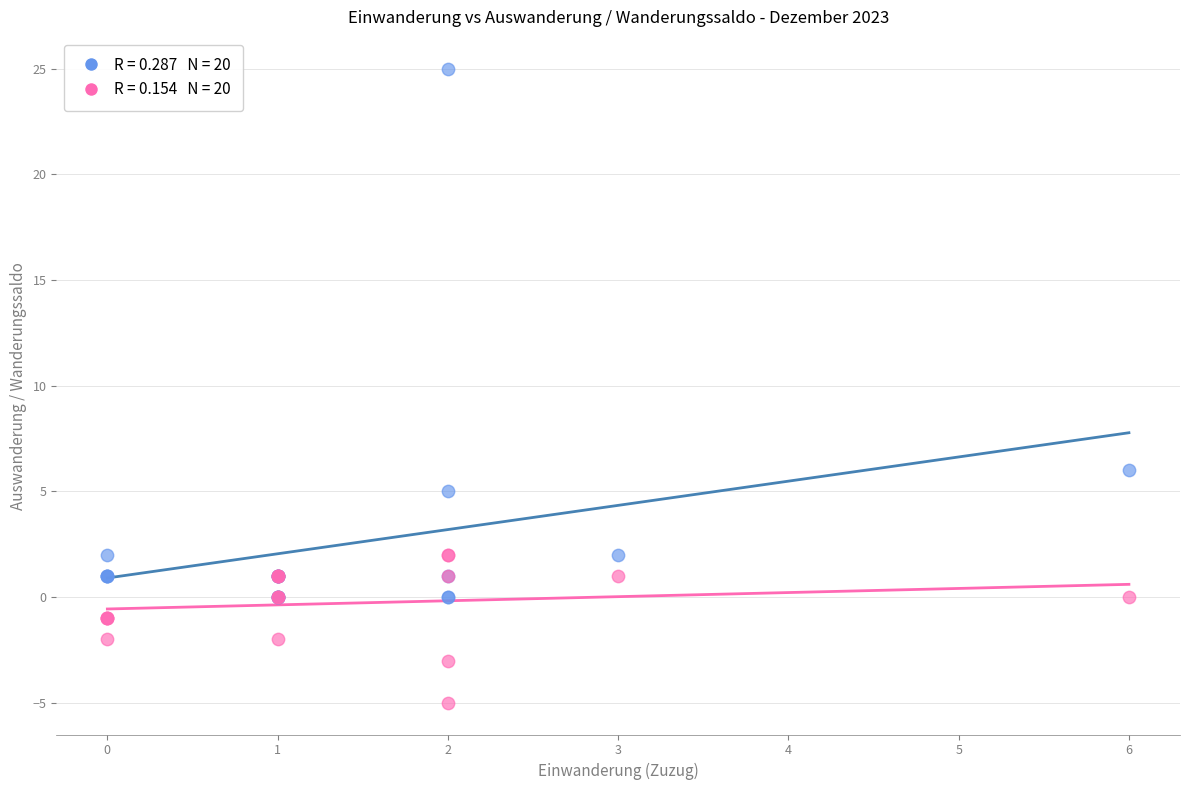

Across all series, what Y value is closest to 10?

6